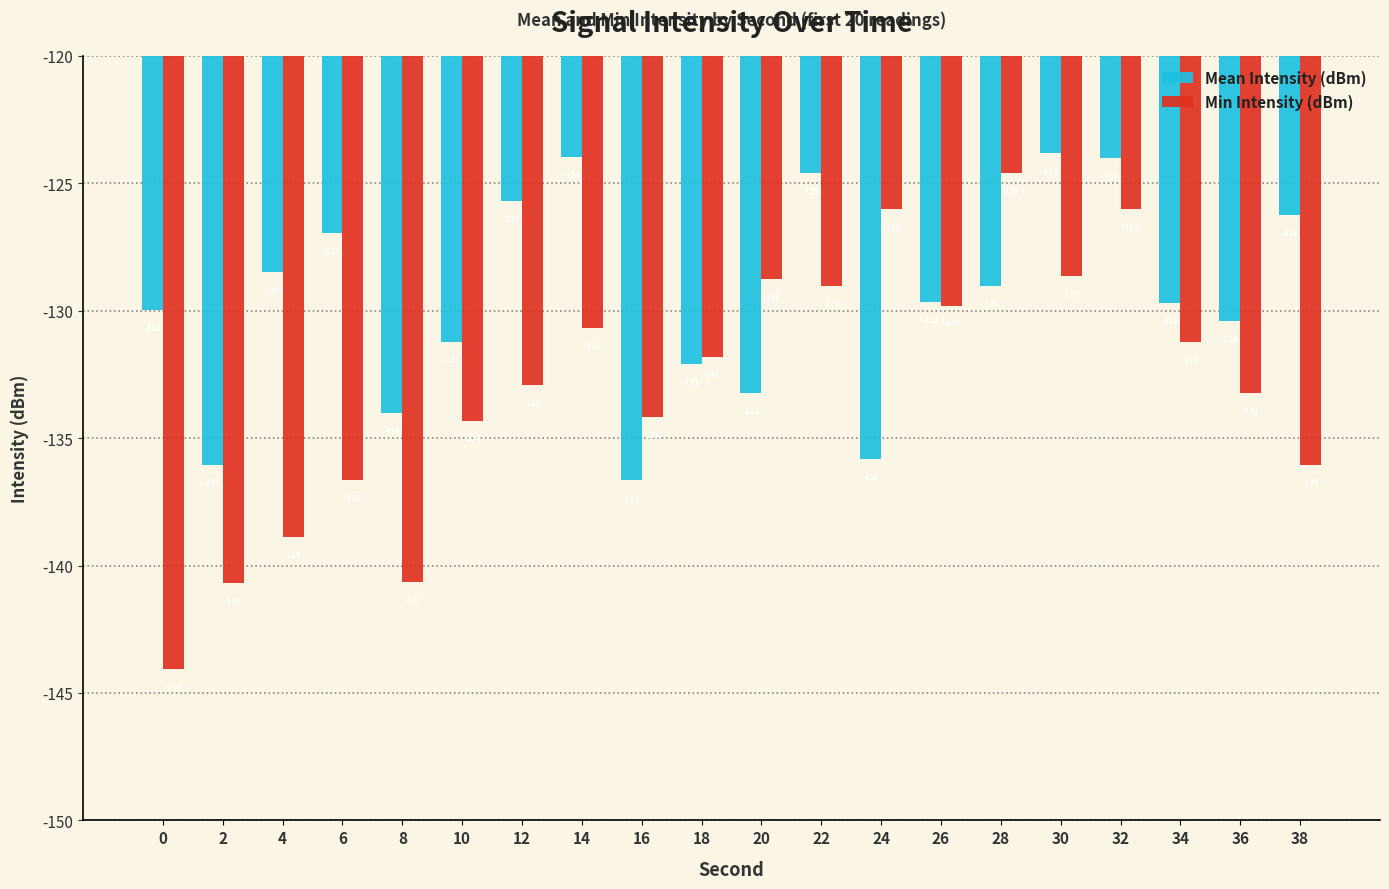

What is the value of the Mean Intensity (dBm) bar at the 12th from the left?

-124.6